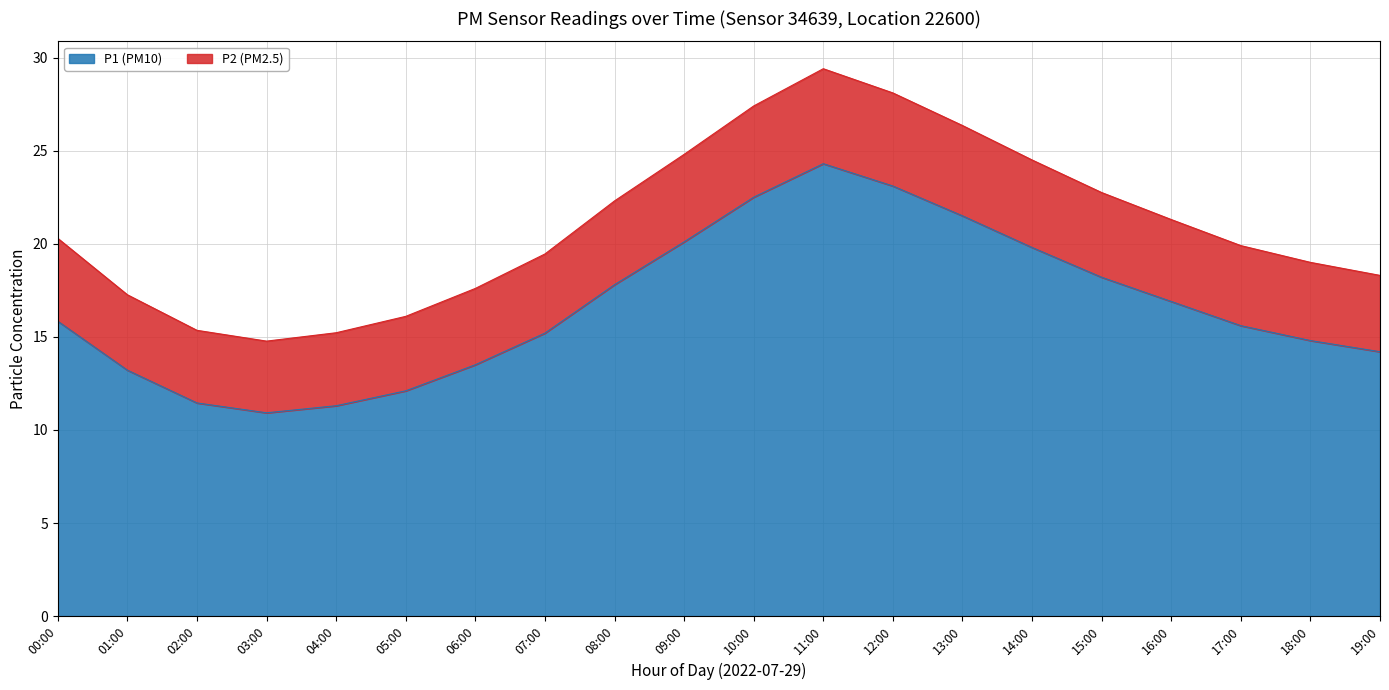

The value of P1 (PM10) at 19:00 is 25.5. True or false?

False